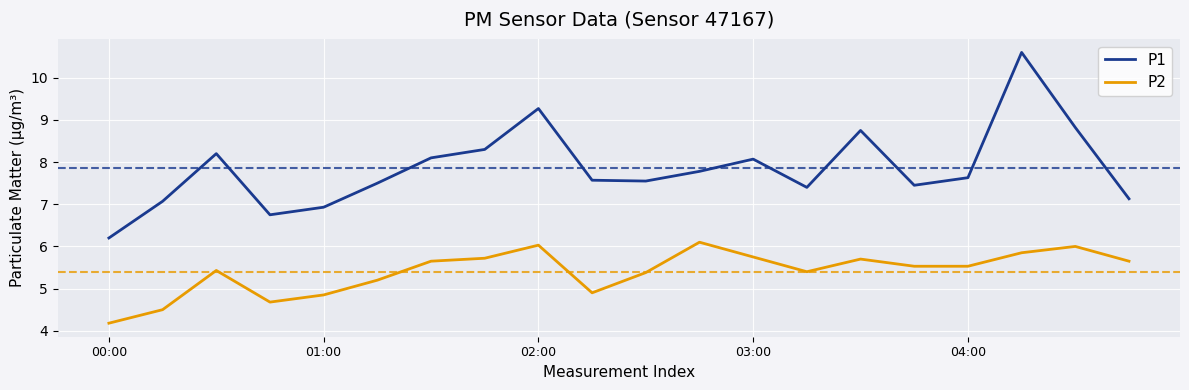

What are all the series names shown in the legend?

P1, P2